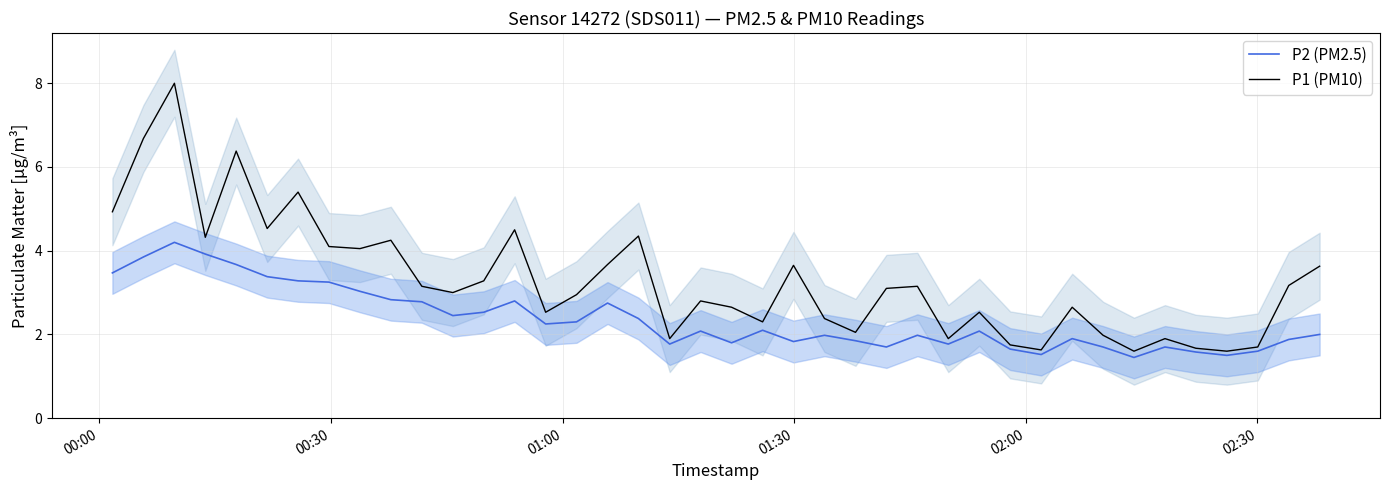

What is the average value of the P2 (PM2.5) series?

2.4